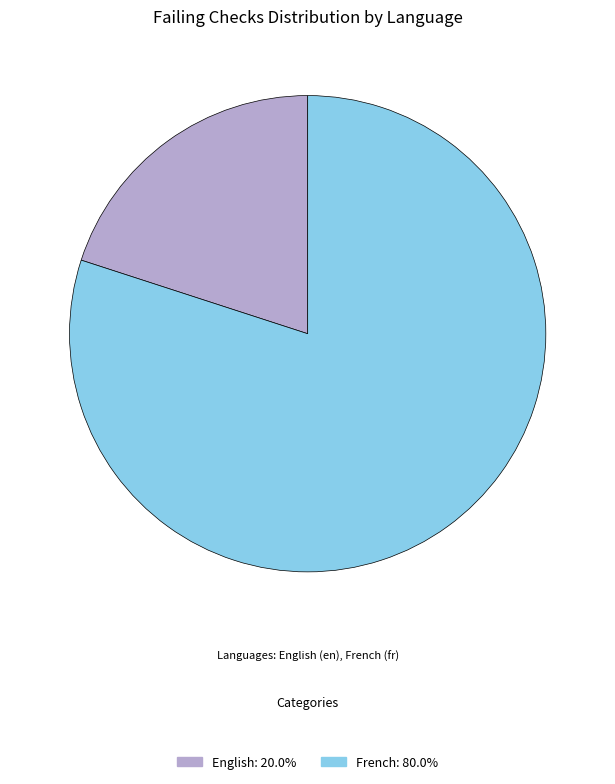

Which category accounts for the majority?

French